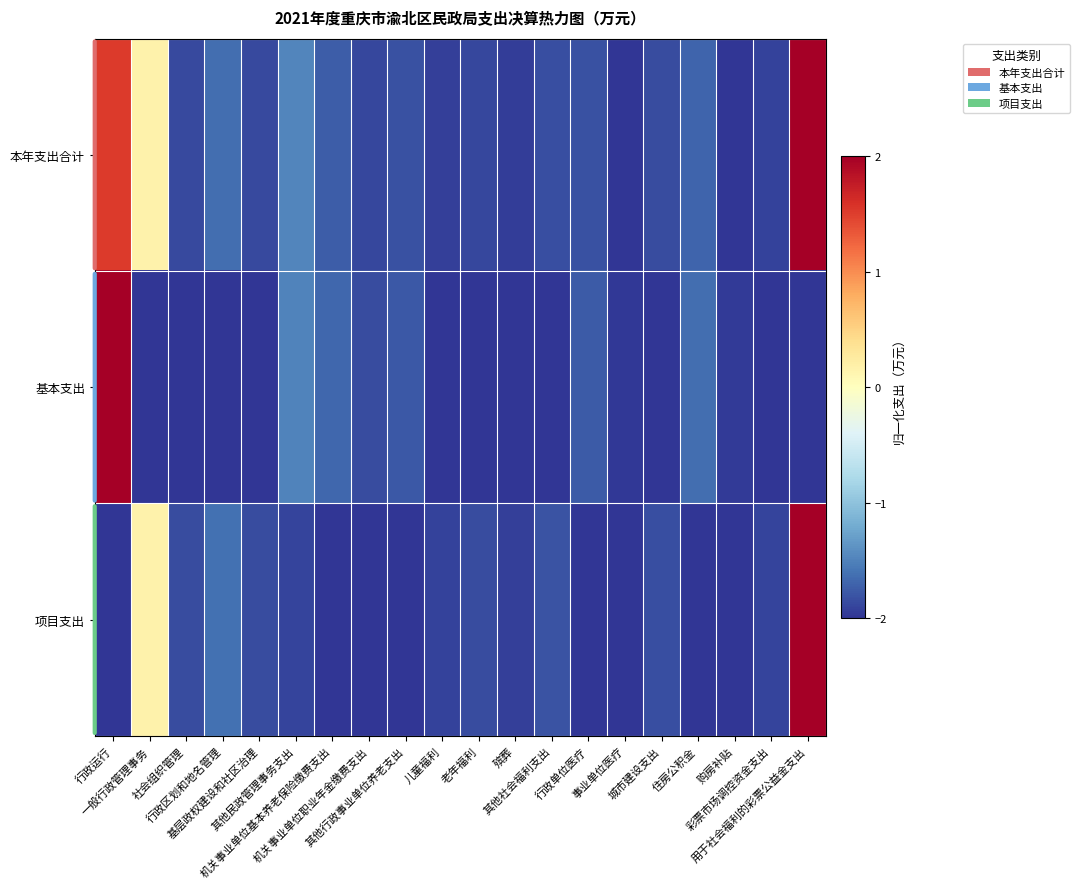

Reading left to right, list all the values displayed in this chart.

本年支出合计: 行政运行=1.5	一般行政管理事务=0.2	社会组织管理=-1.9	行政区划和地名管理=-1.6	基层政权建设和社区治理=-1.9	其他民政管理事务支出=-1.5	机关事业单位基本养老保险缴费支出=-1.7	机关事业单位职业年金缴费支出=-1.9	其他行政事业单位养老支出=-1.8	儿童福利=-1.9	老年福利=-1.9	殡葬=-2.0	其他社会福利支出=-1.8	行政单位医疗=-1.8	事业单位医疗=-2.0	城市建设支出=-1.9	住房公积金=-1.7	购房补贴=-2.0	彩票市场调控资金支出=-1.9	用于社会福利的彩票公益金支出=2.0
基本支出: 行政运行=2.0	一般行政管理事务=-2.0	社会组织管理=-2.0	行政区划和地名管理=-2.0	基层政权建设和社区治理=-2.0	其他民政管理事务支出=-1.5	机关事业单位基本养老保险缴费支出=-1.7	机关事业单位职业年金缴费支出=-1.8	其他行政事业单位养老支出=-1.8	儿童福利=-2.0	老年福利=-2.0	殡葬=-2.0	其他社会福利支出=-2.0	行政单位医疗=-1.8	事业单位医疗=-2.0	城市建设支出=-2.0	住房公积金=-1.6	购房补贴=-2.0	彩票市场调控资金支出=-2.0	用于社会福利的彩票公益金支出=-2.0
项目支出: 行政运行=-2.0	一般行政管理事务=0.2	社会组织管理=-1.9	行政区划和地名管理=-1.6	基层政权建设和社区治理=-1.9	其他民政管理事务支出=-1.9	机关事业单位基本养老保险缴费支出=-2.0	机关事业单位职业年金缴费支出=-2.0	其他行政事业单位养老支出=-2.0	儿童福利=-1.9	老年福利=-1.9	殡葬=-1.9	其他社会福利支出=-1.8	行政单位医疗=-2.0	事业单位医疗=-2.0	城市建设支出=-1.8	住房公积金=-2.0	购房补贴=-2.0	彩票市场调控资金支出=-1.9	用于社会福利的彩票公益金支出=2.0